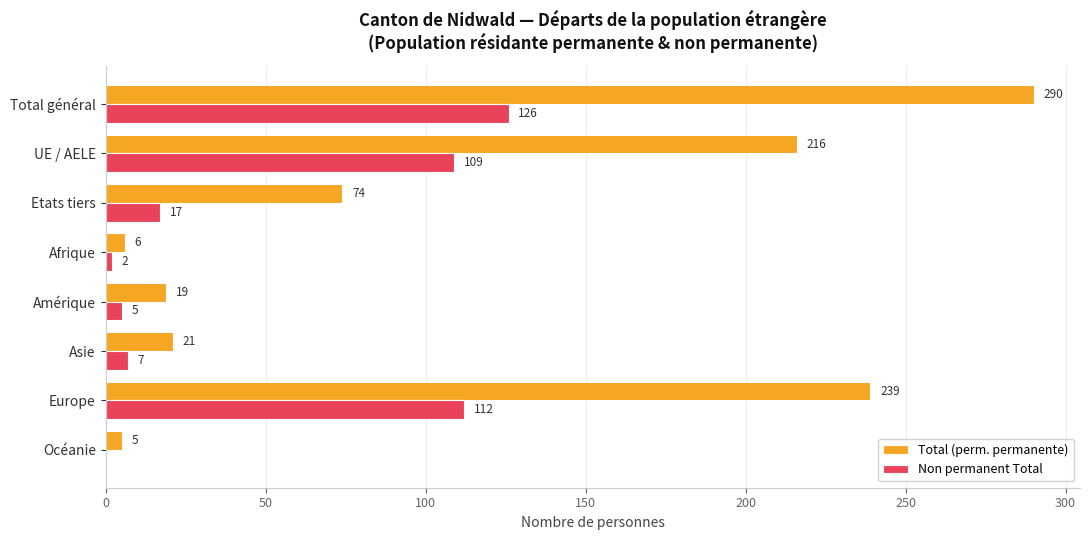

Between Amérique and Océanie, which series saw the biggest shift?

Total (perm. permanente)